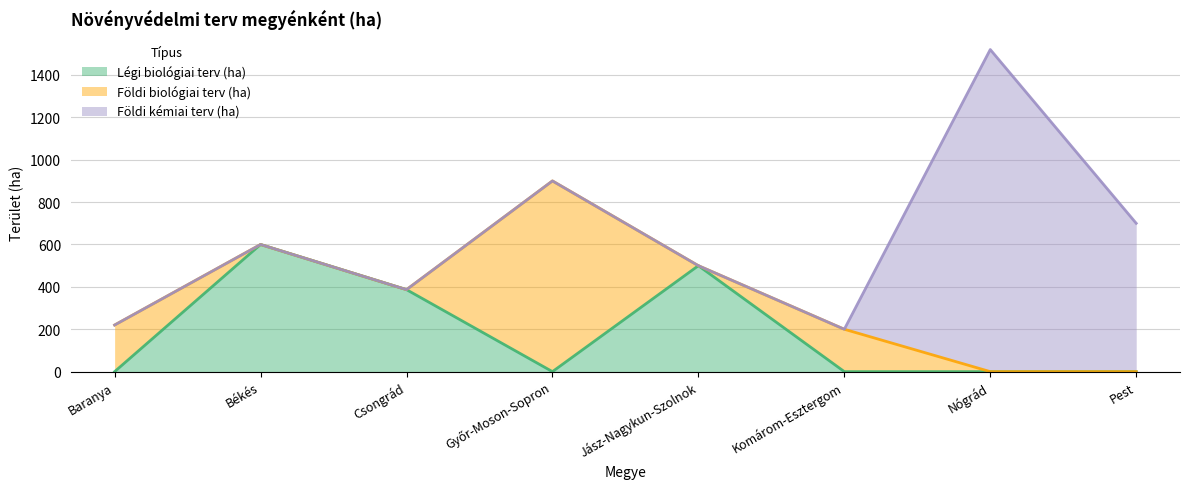

Between Jász-Nagykun-Szolnok and Békés, which is larger?

Békés